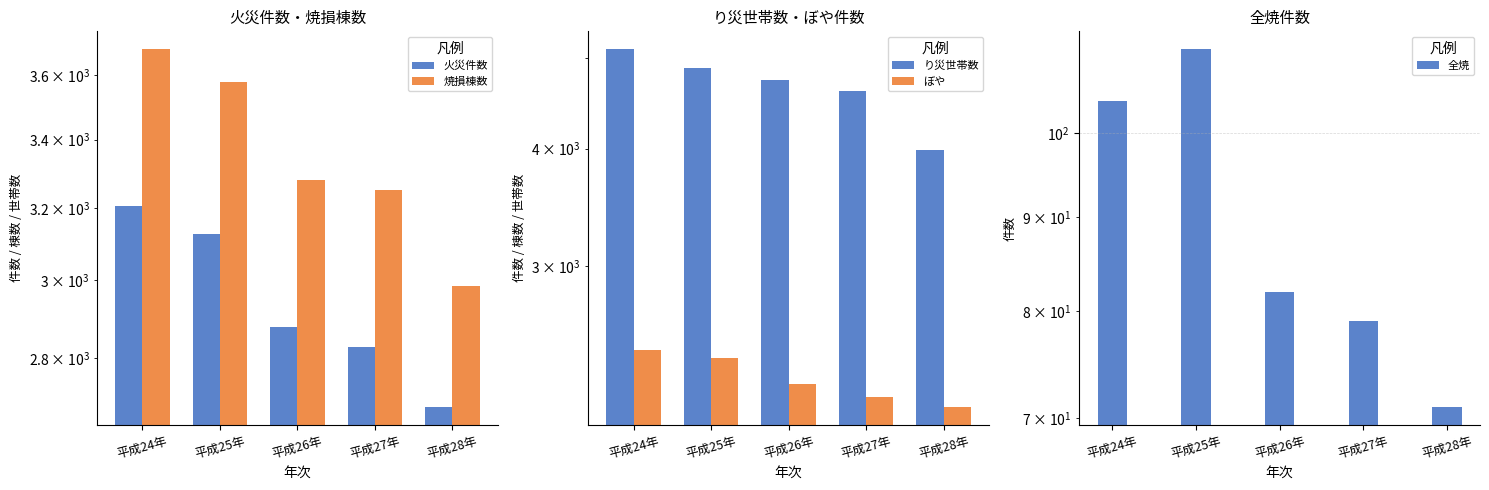

Between 平成26年 and 平成28年, which series saw the biggest shift?

り災世帯数